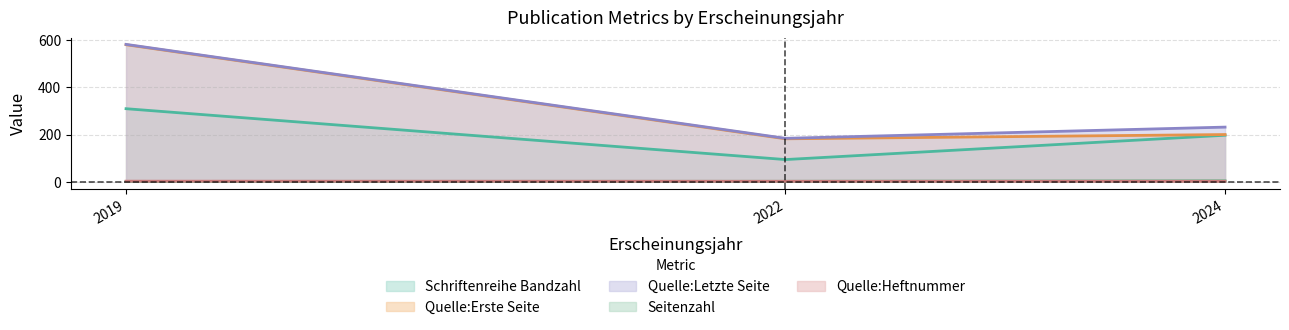

At which category does Quelle:Erste Seite reach its first local peak?

2024